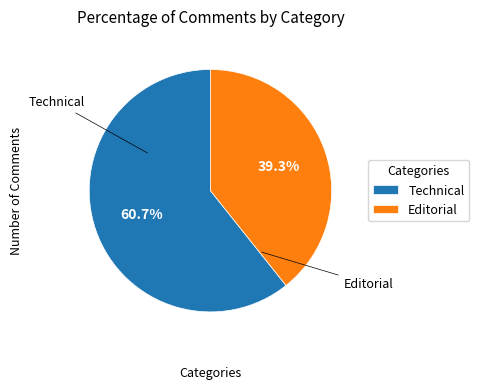

Rank the categories by value from lowest to highest.

Editorial, Technical